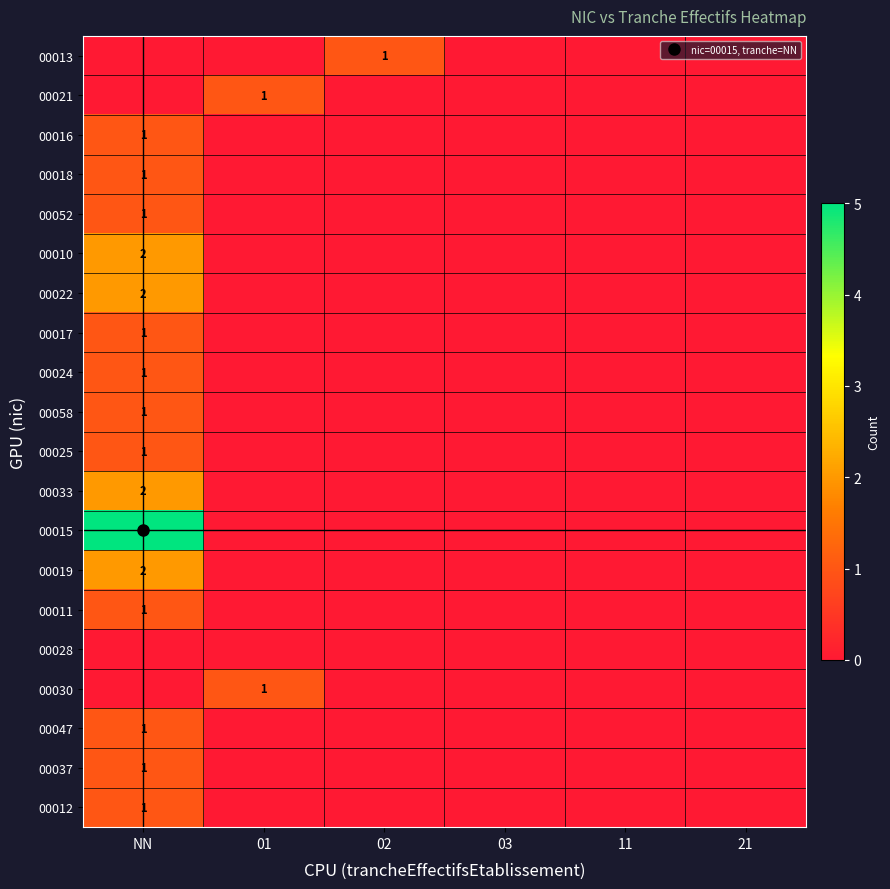

At which label is 00058 closest to 0?

01